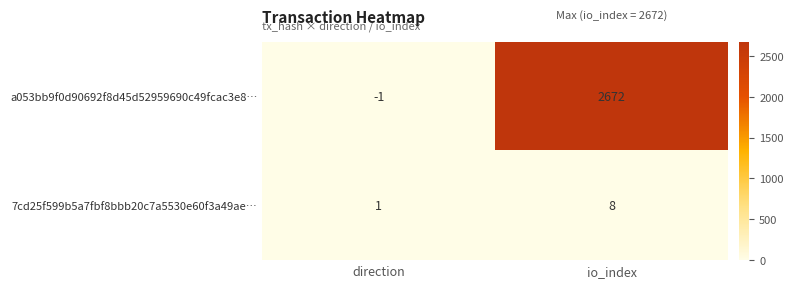

Which series has the largest total across all categories?

a053bb9f0d90692f8d45d52959690c49fcac3e8…